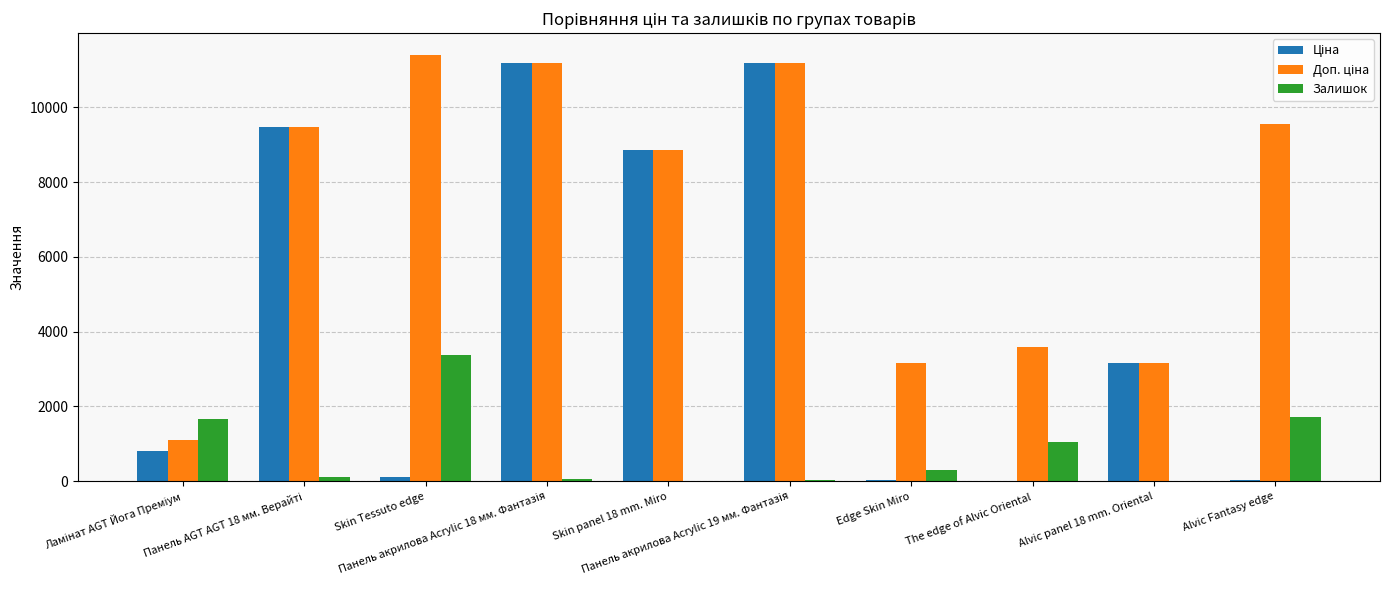

Are the bars grouped side by side (vs. stacked)?

Yes